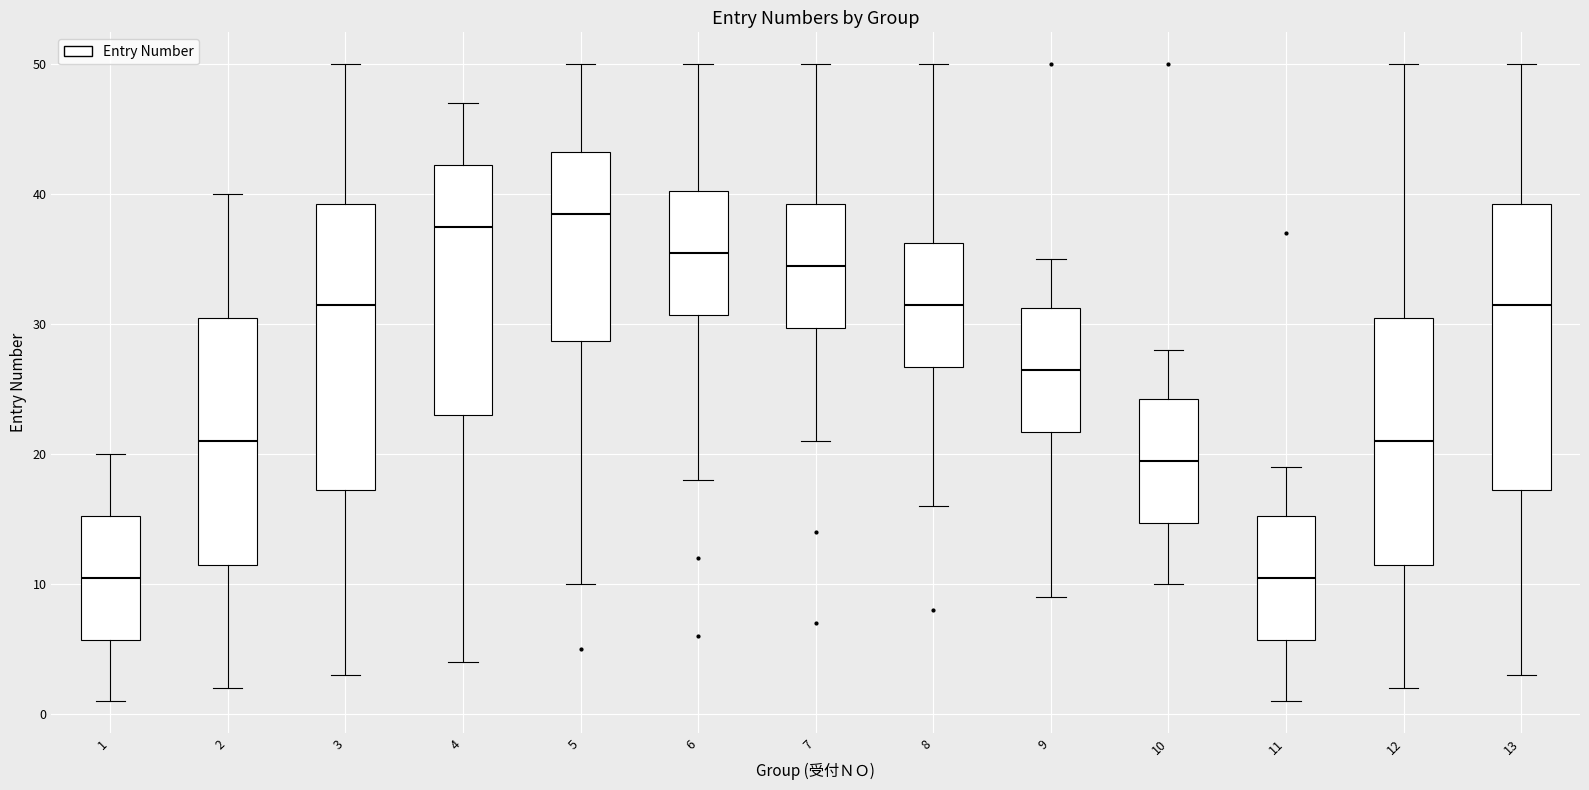

Where does the upper whisker of the box at x = 6 end on the y-axis? The values are not printed on the chart, so give them approximately, as read against the axis.

50